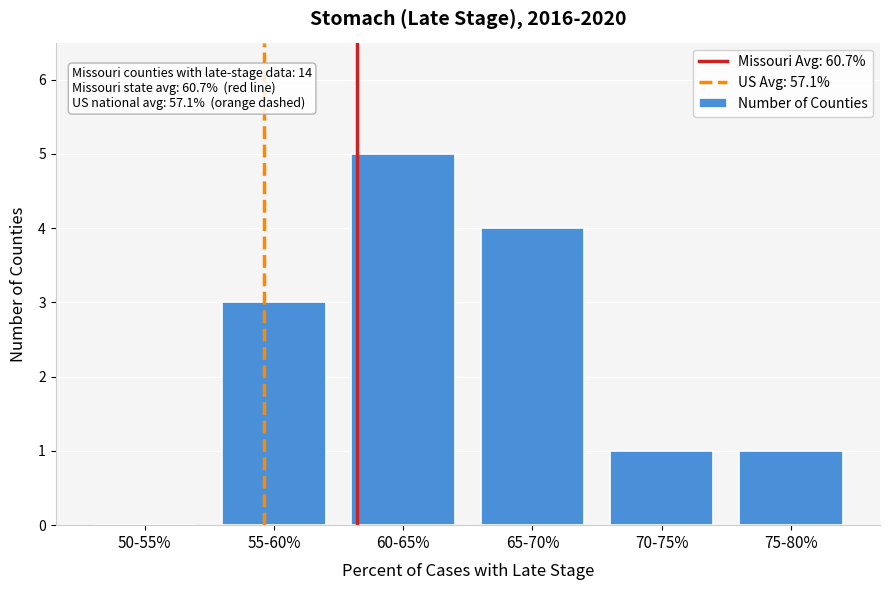

Reading left to right, what are all the values shown in this chart?

50-55%=0	55-60%=3	60-65%=5	65-70%=4	70-75%=1	75-80%=1